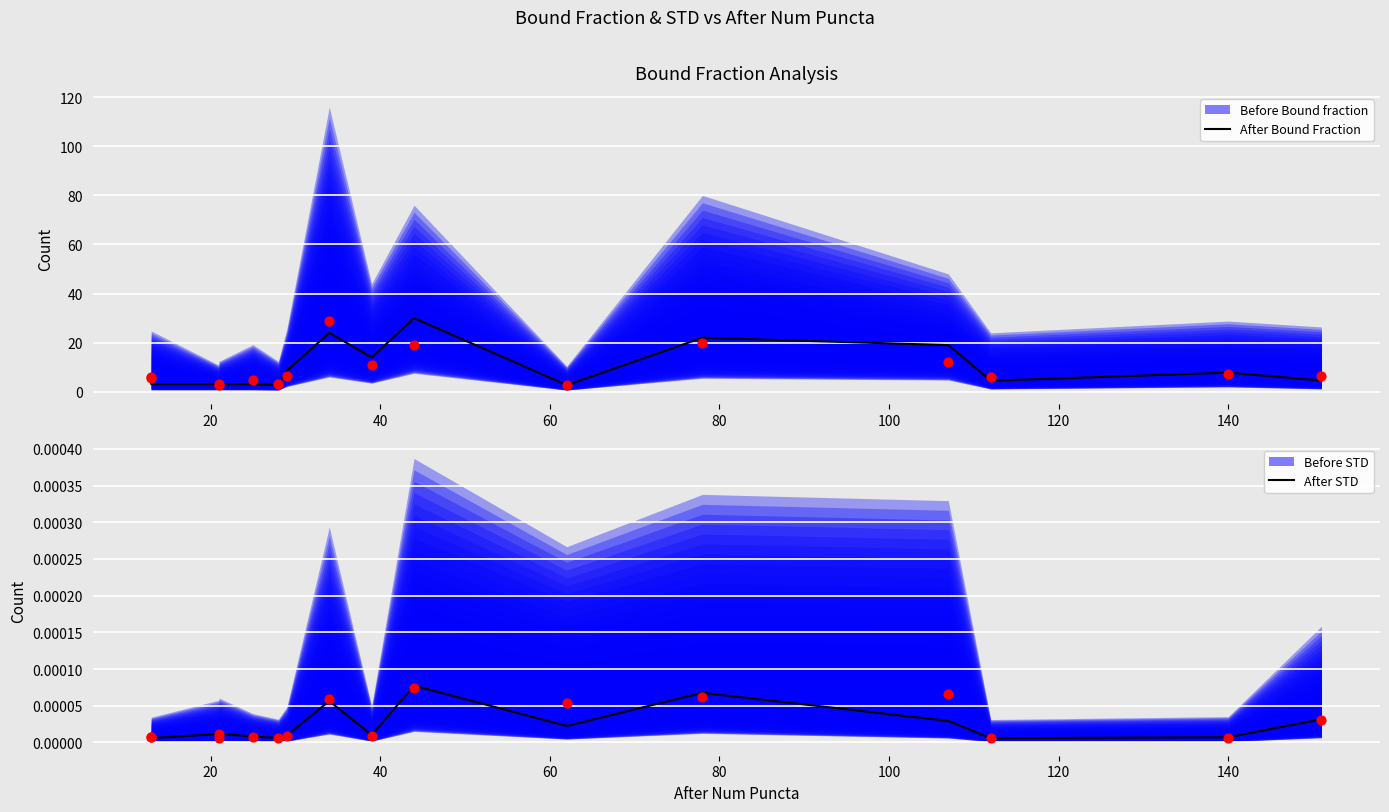

Which series has the largest Y range (max minus min)?

Before Bound fraction